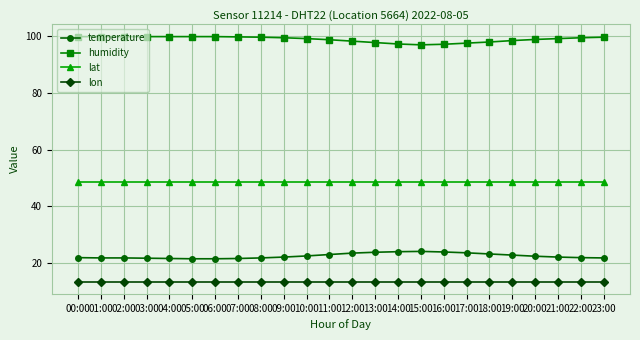

True or false: humidity and lat intersect in this chart.

False